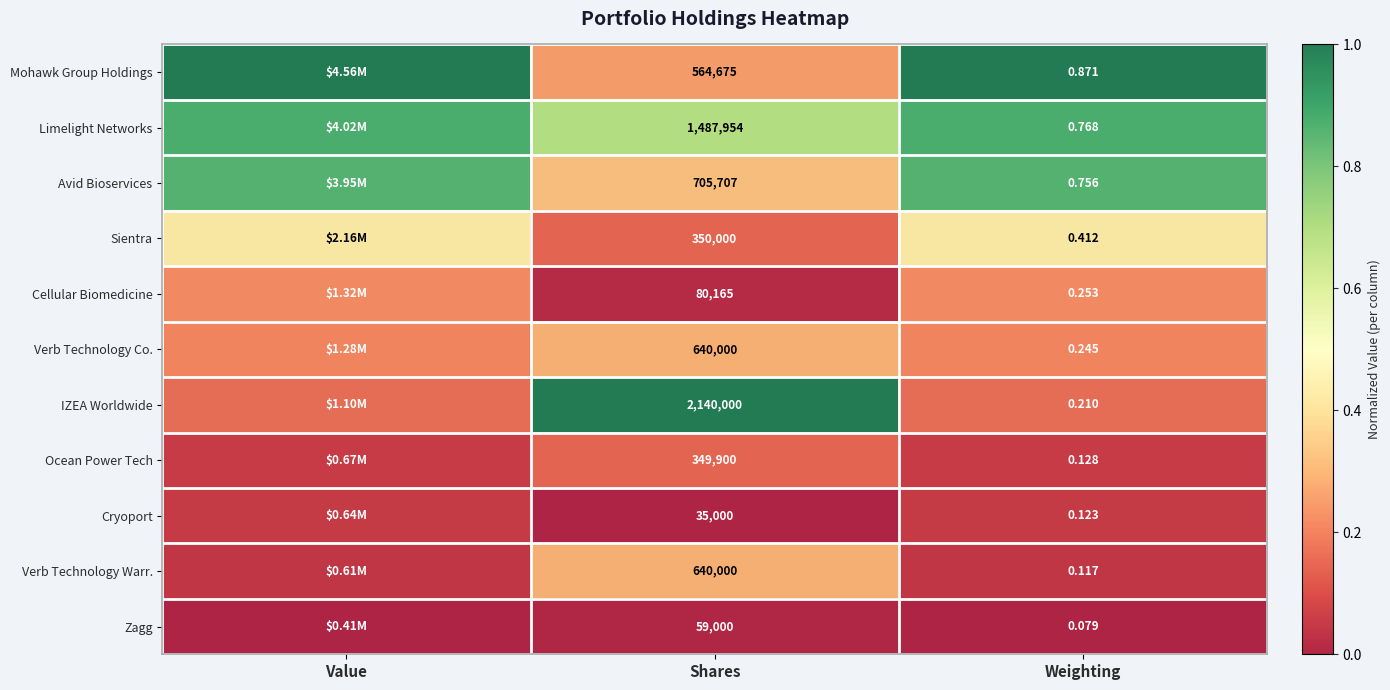

What is the maximum value shown in the chart?

1.0